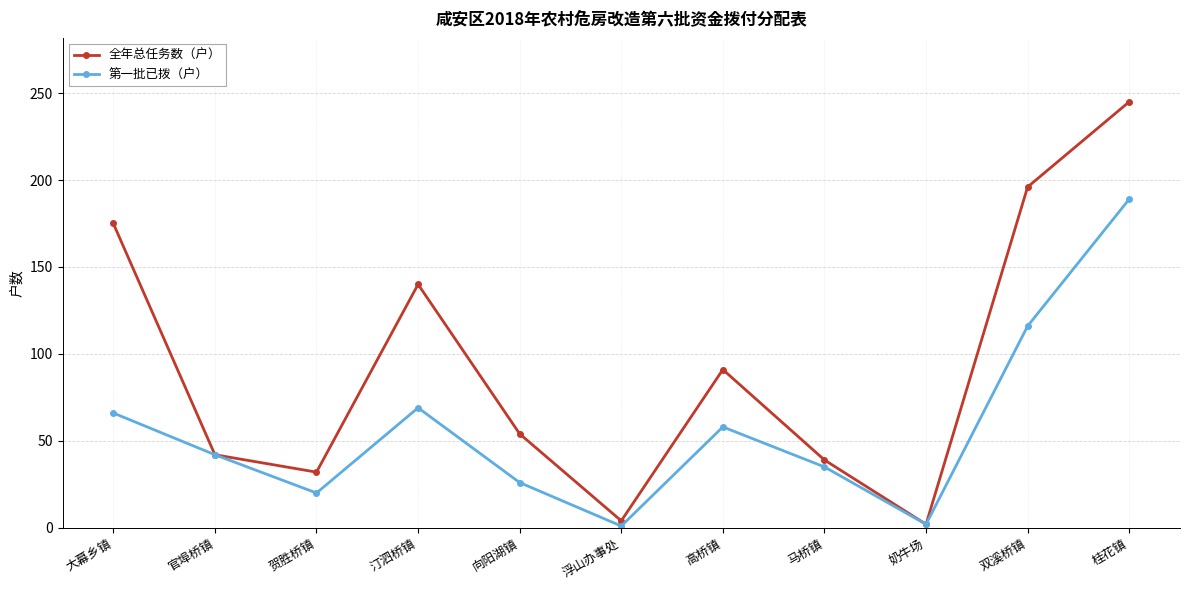

What are all the series names shown in the legend?

全年总任务数（户）, 第一批已拨（户）